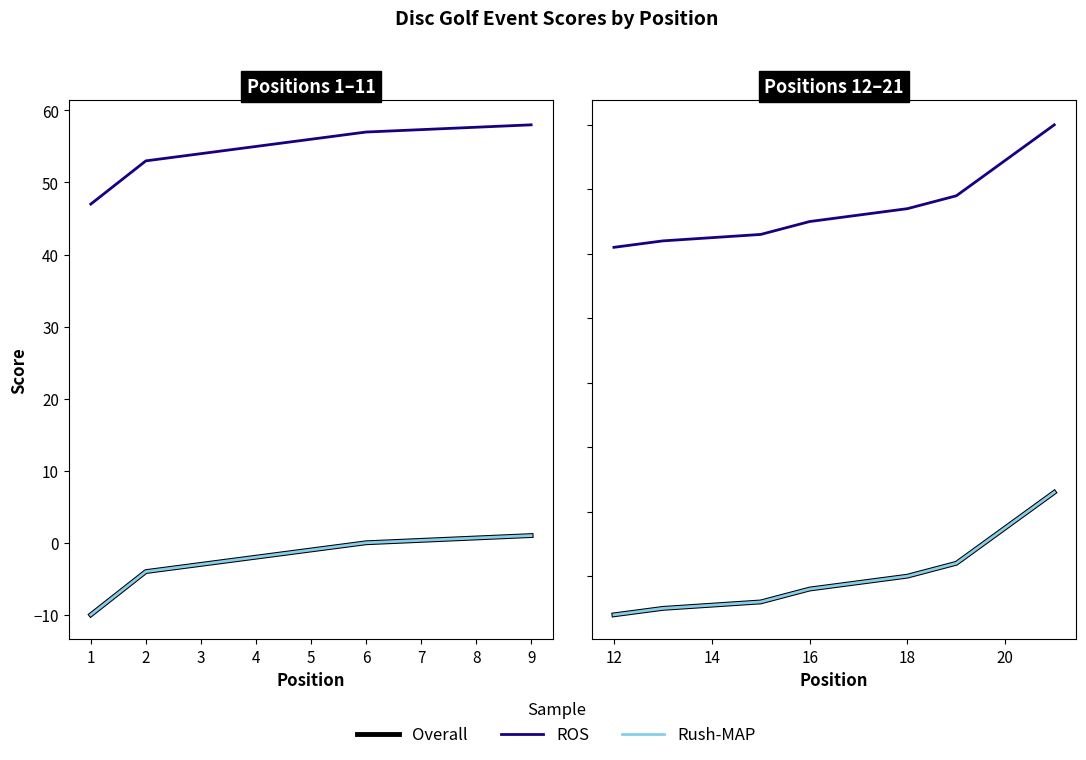

The value of event total score at 8 is 90. True or false?

False